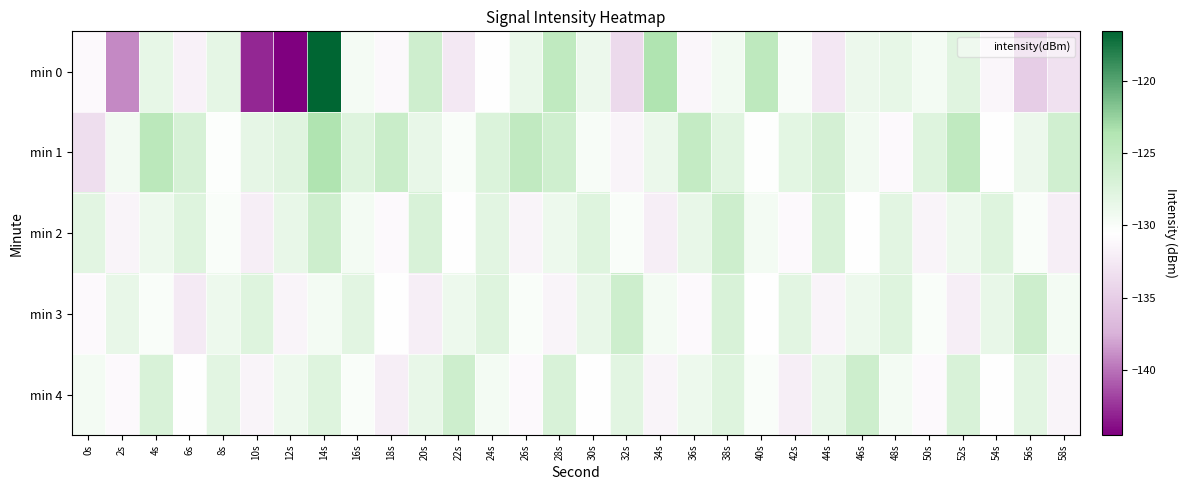

Which category has the lowest value across all series?

12s